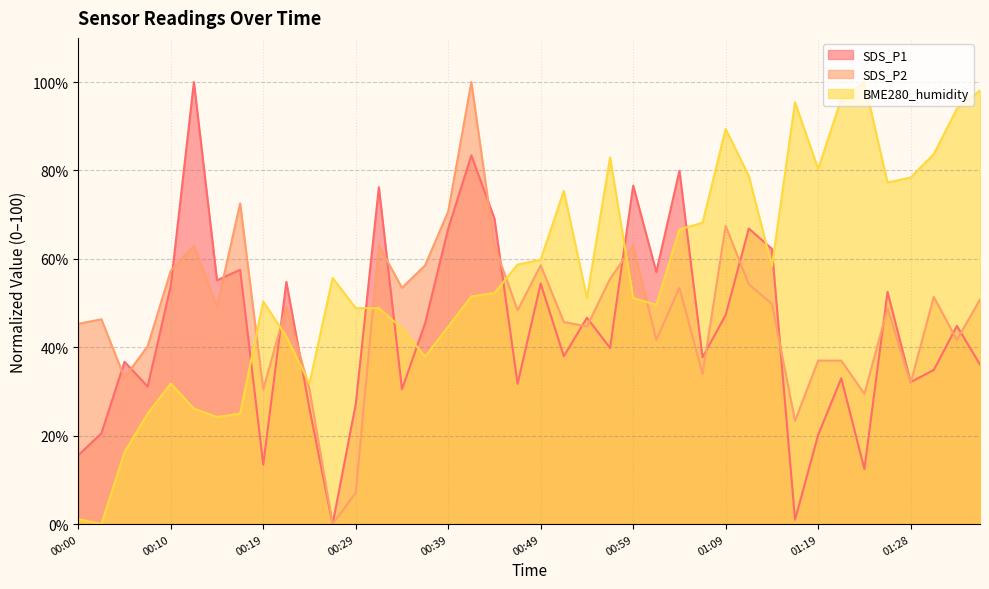

What position from the left is 00:59?

25